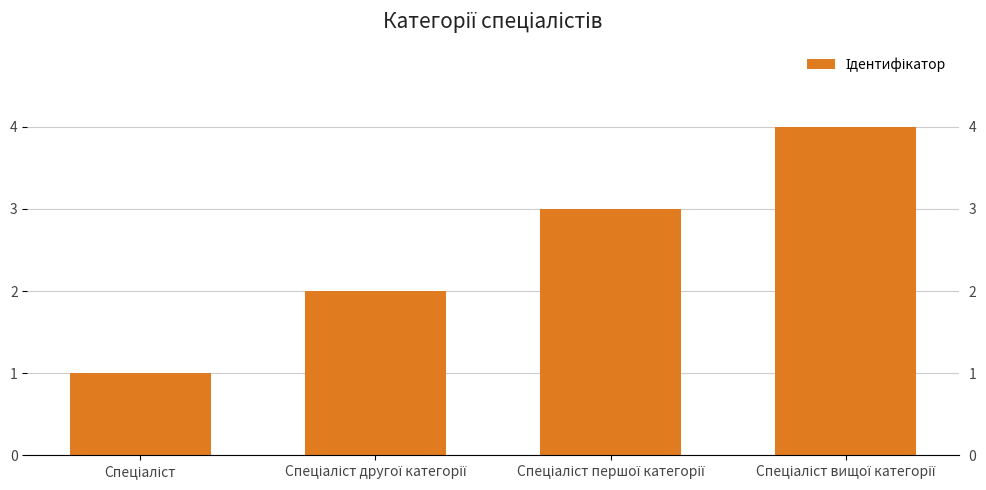

Count the number of data series in this chart.

1